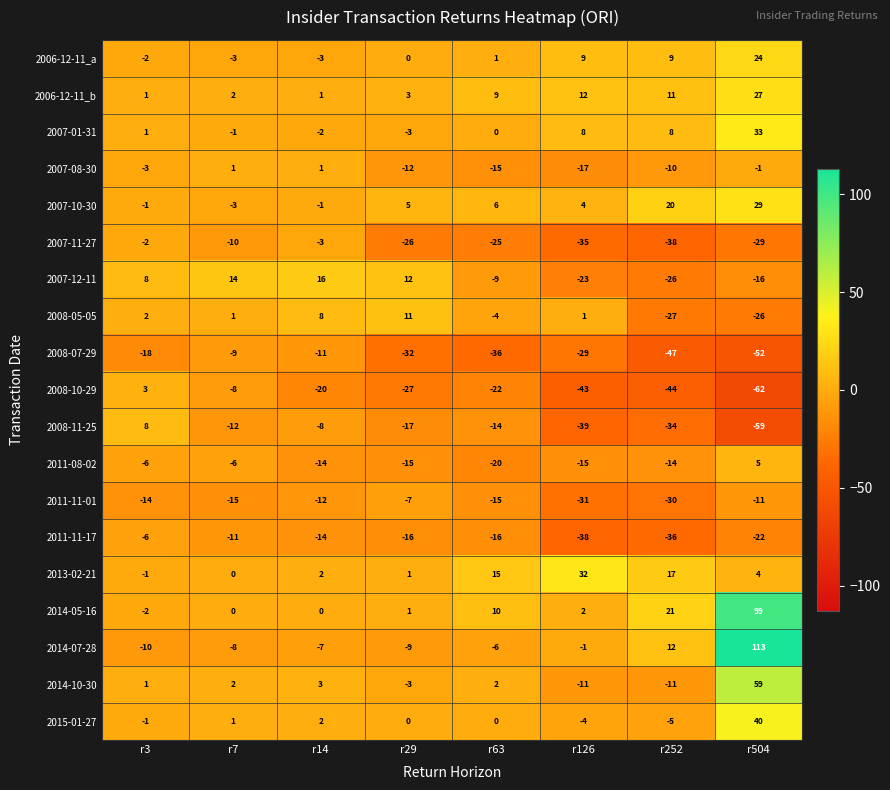

At how many categories does at least one series exceed 31?

2